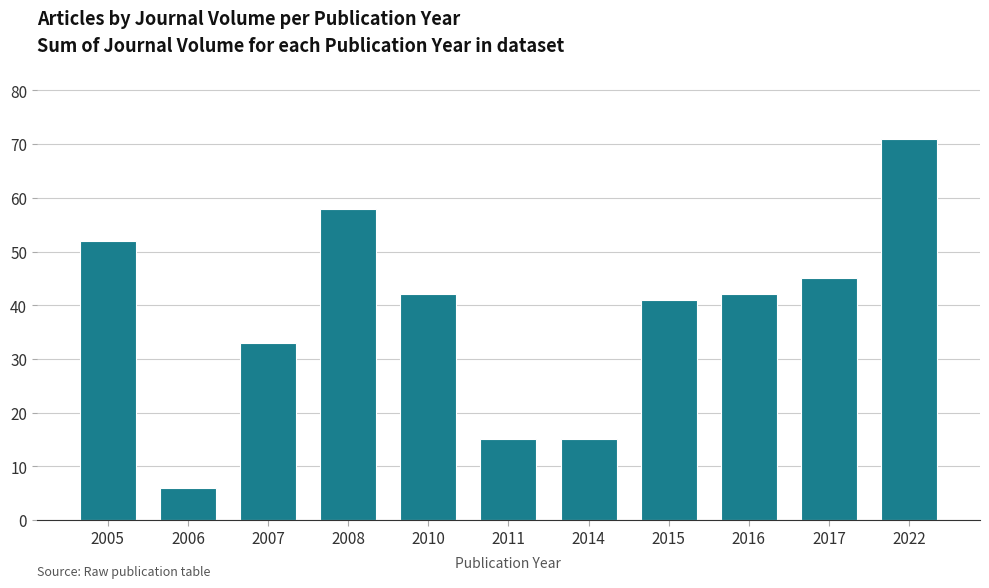

What is the change in value from 2010 to 2015?

-1